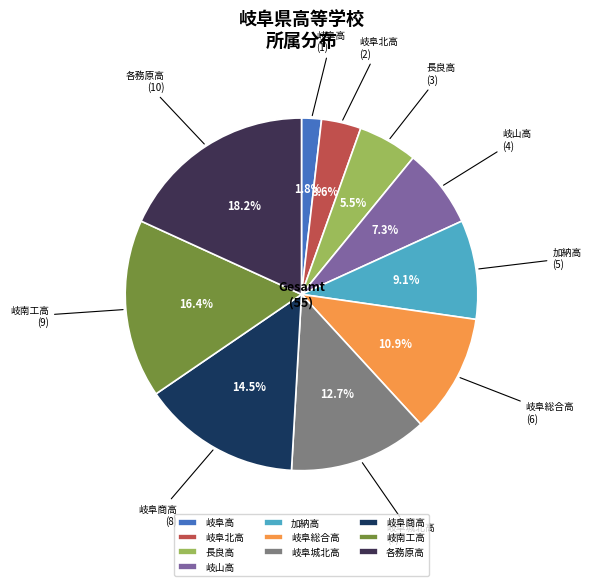

Count the number of slices in the pie.

10